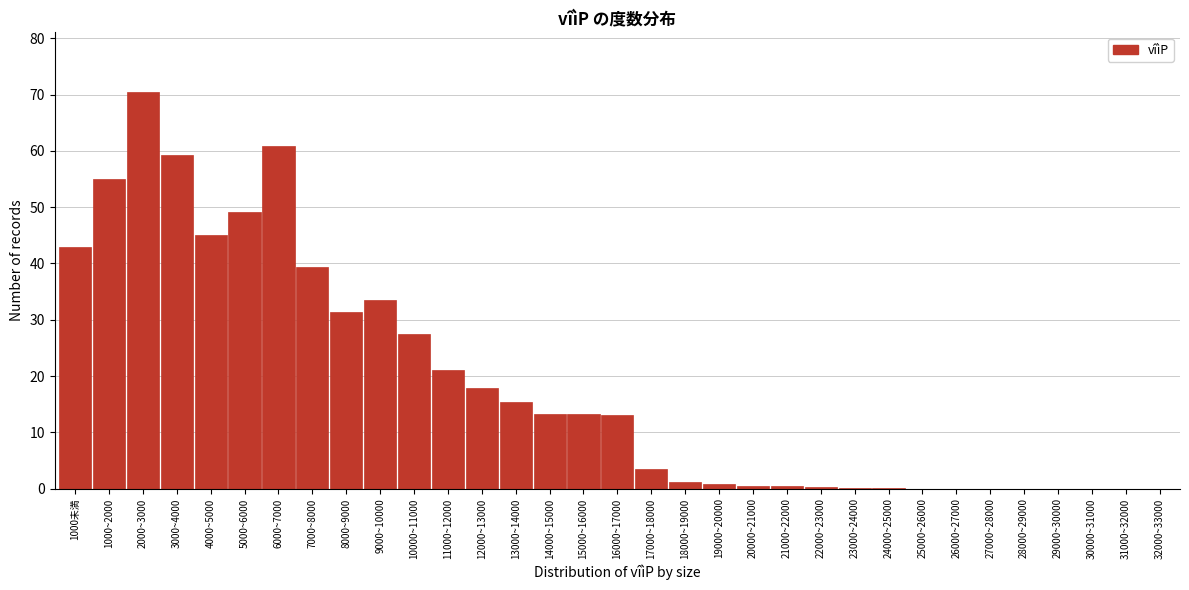

The chart shows a value of 0.5 at 20000~21000. True or false?

True